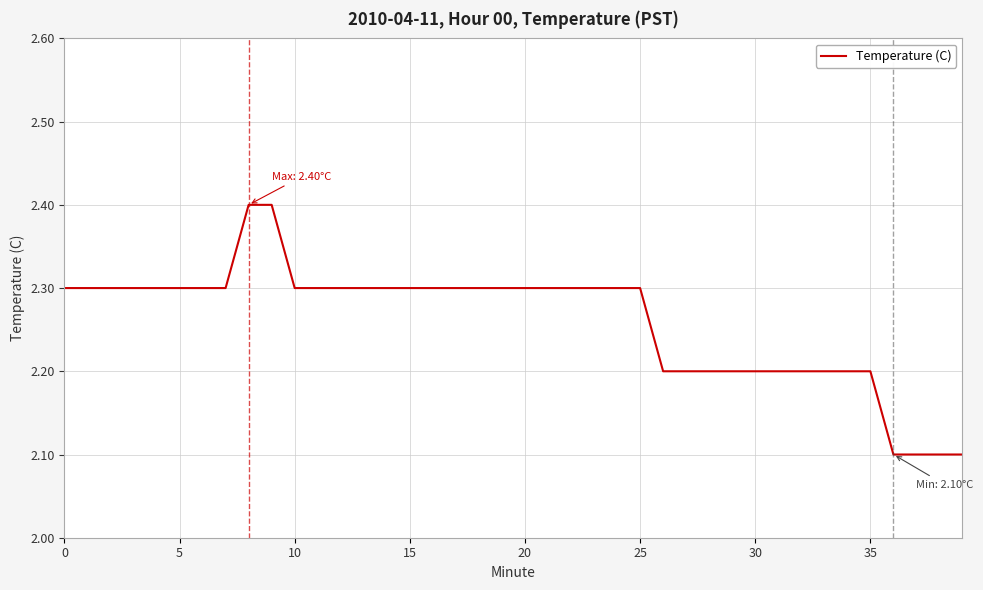

What is the minimum value shown in the chart?

2.1